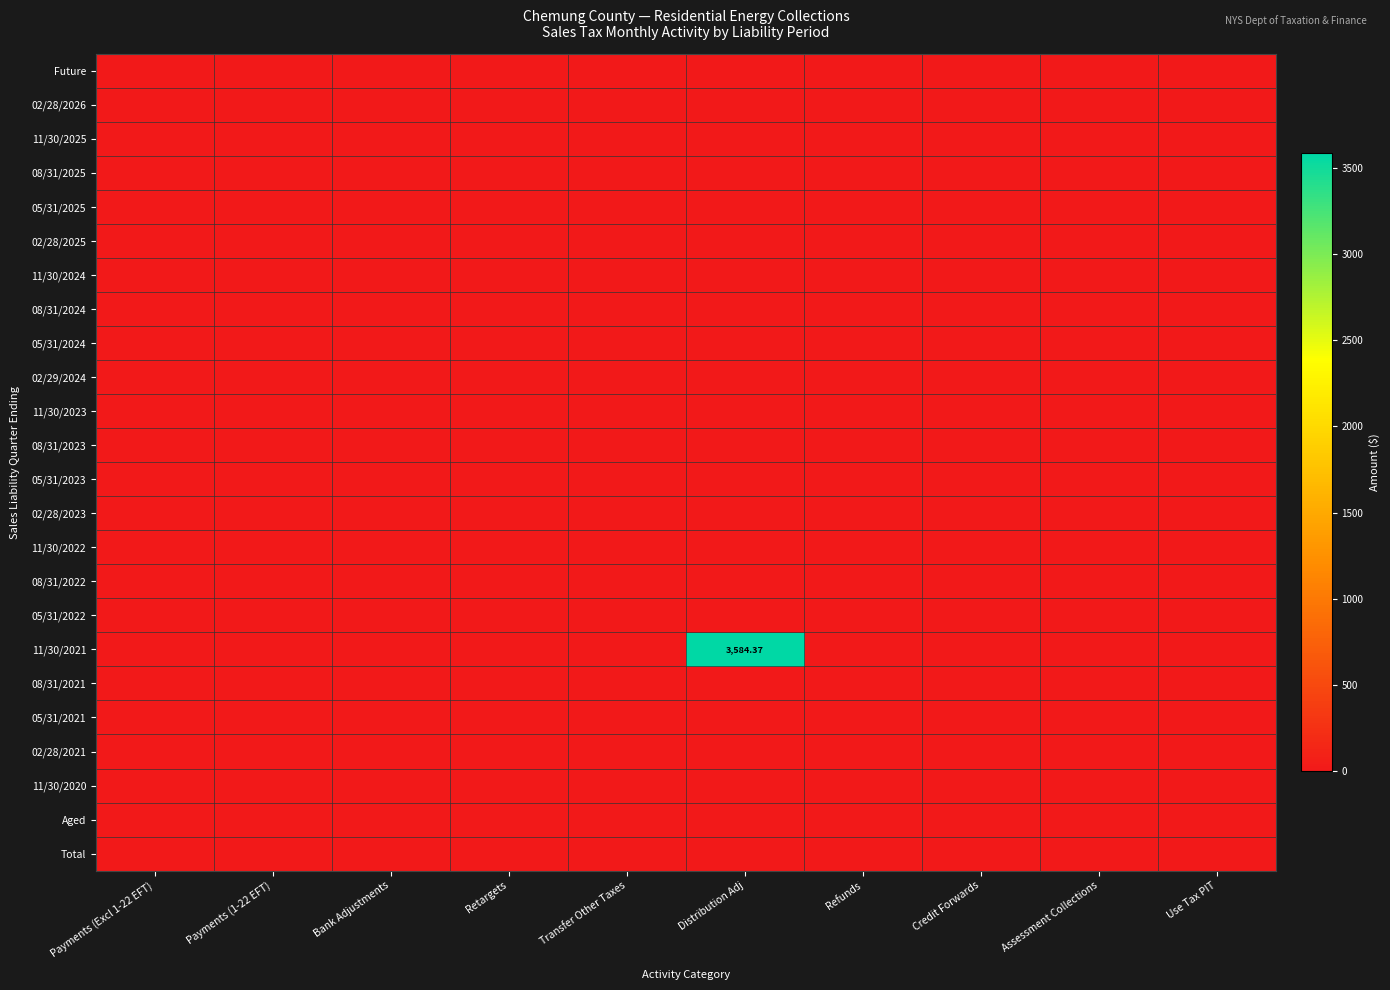

List the series in order of their peak value, highest first.

11/30/2021, Future, 02/28/2026, 11/30/2025, 08/31/2025, 05/31/2025, 02/28/2025, 11/30/2024, 08/31/2024, 05/31/2024, 02/29/2024, 11/30/2023, 08/31/2023, 05/31/2023, 02/28/2023, 11/30/2022, 08/31/2022, 05/31/2022, 08/31/2021, 05/31/2021, 02/28/2021, 11/30/2020, Aged, Total